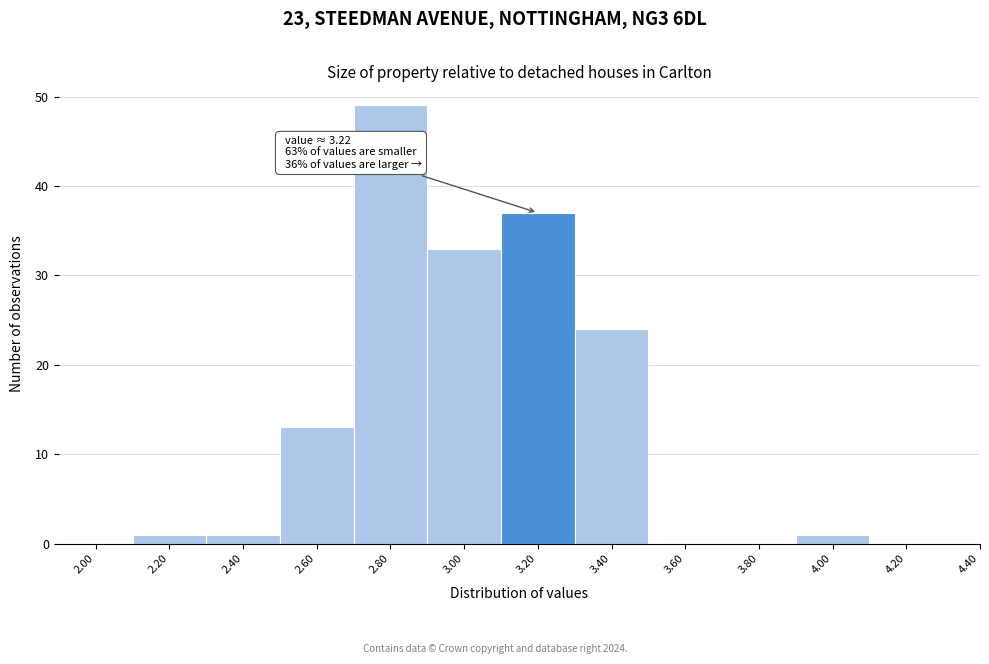

Reading left to right, extract all data points from this chart.

2.00=0	2.20=1	2.40=1	2.60=13	2.80=49	3.00=33	3.20=37	3.40=24	3.60=0	3.80=0	4.00=1	4.20=0	4.40=0